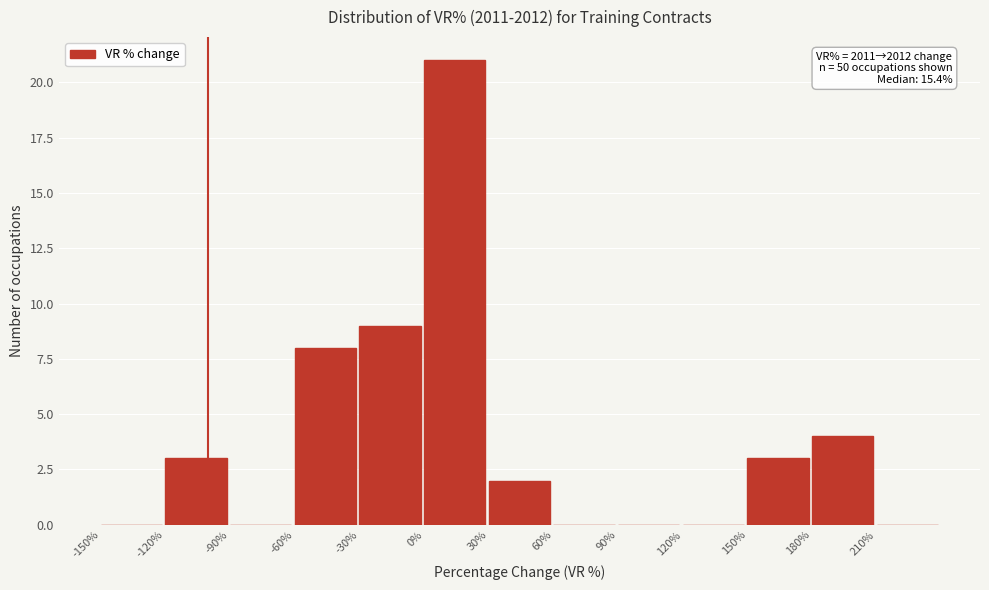

Which range on the x-axis has the tallest bar?

0 to 30